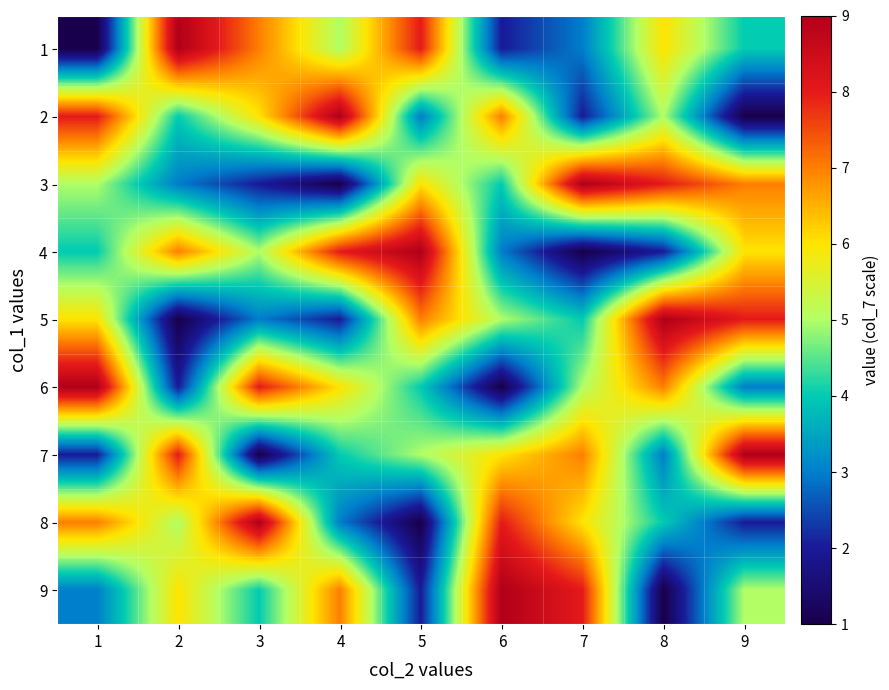

At which category is the sum across all series the highest?

1